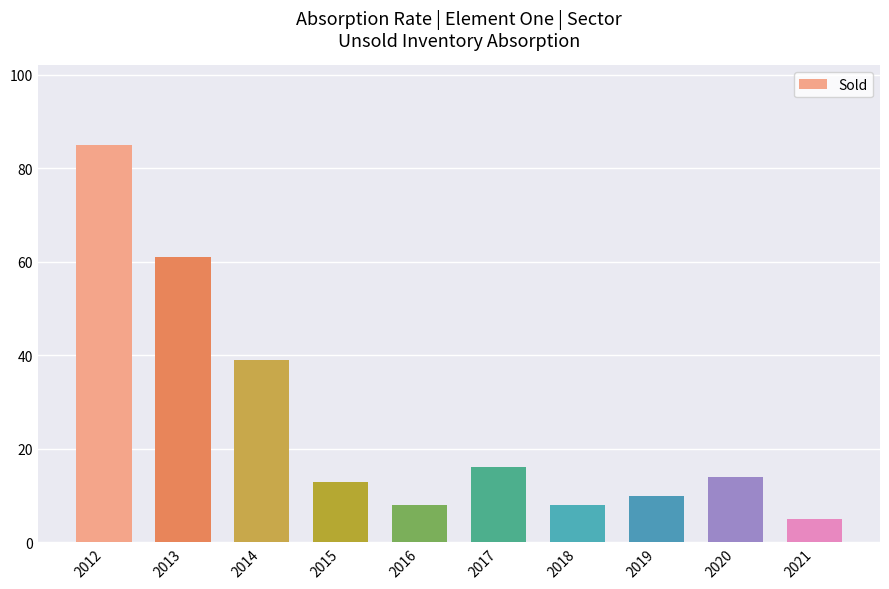

What is the sum of the values at 2020 and 2019?

24